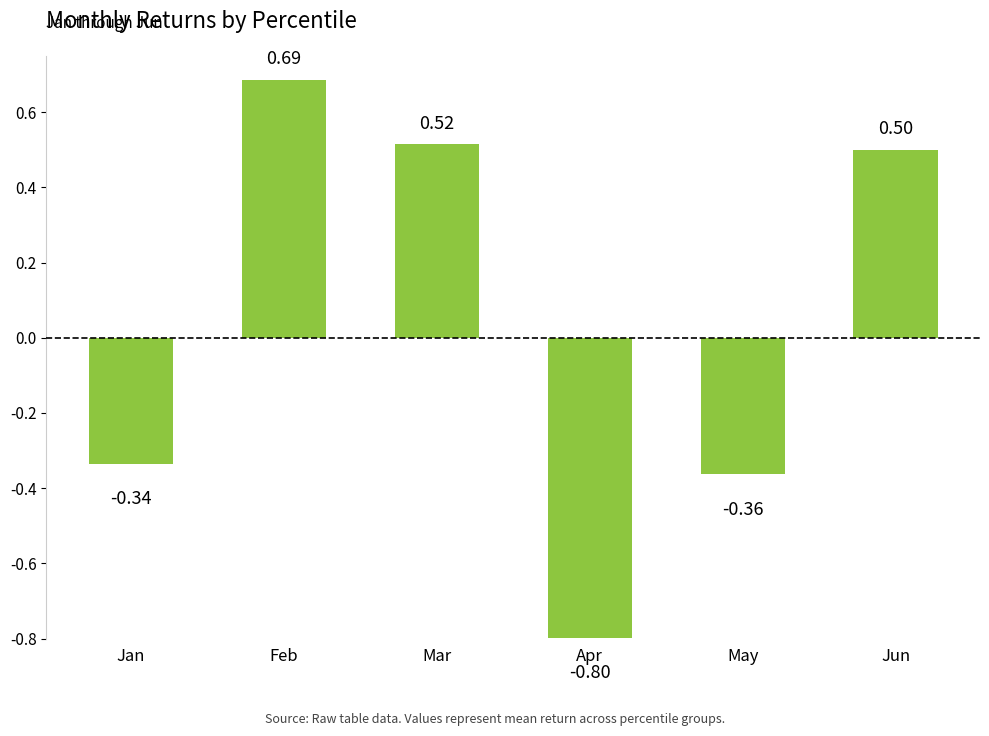

What is the value of the 4th bar from the left?

-0.8